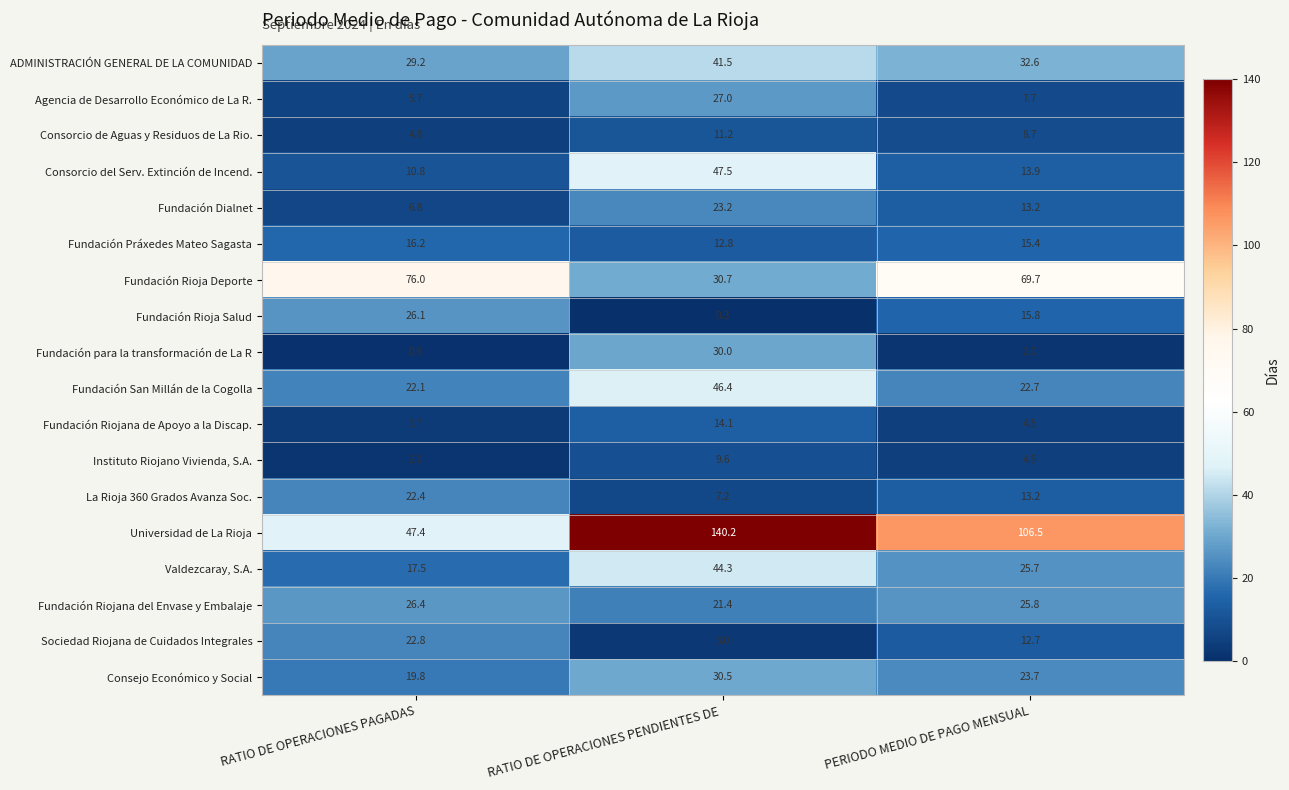

Is it true that Fundación para la transformación de La R equals 2.0 at PERIODO MEDIO DE PAGO MENSUAL?

True